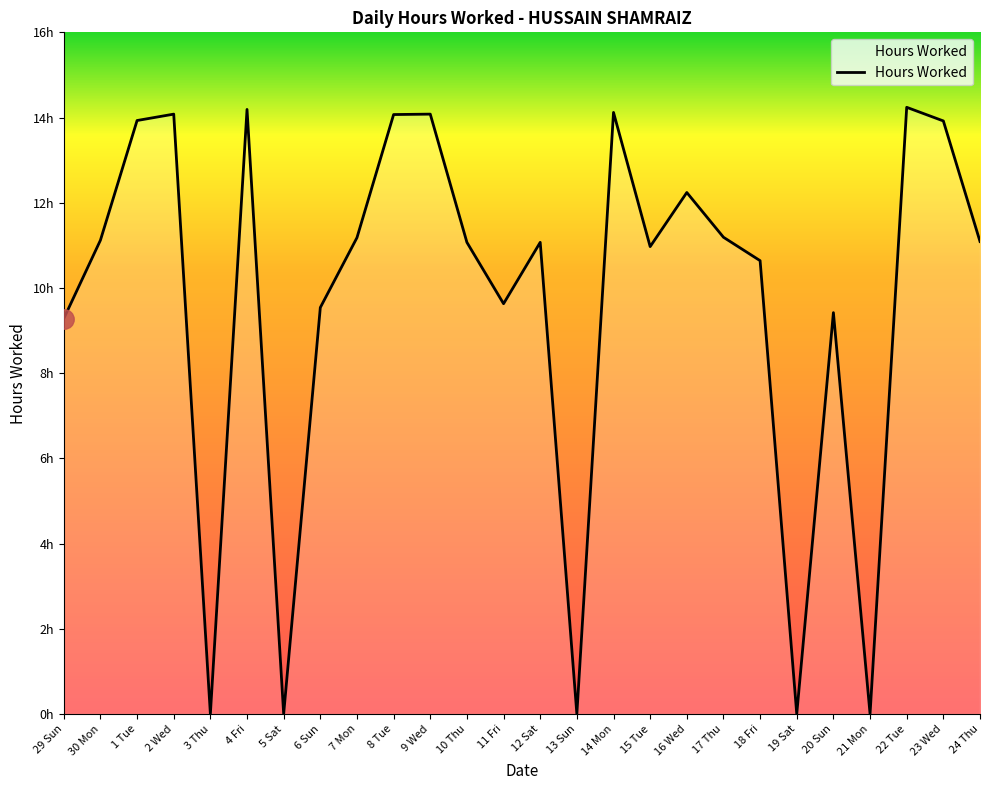

What is the difference between the maximum and minimum values?

14.2